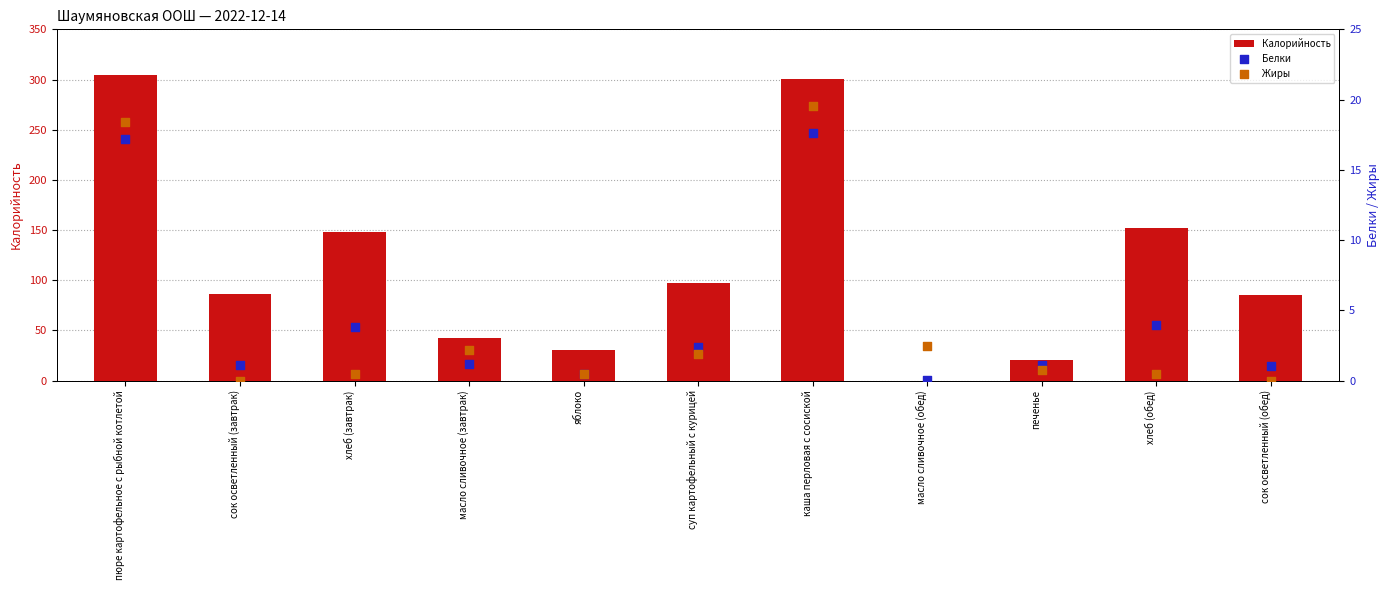

Which series has the largest Y range (max minus min)?

Калорийность